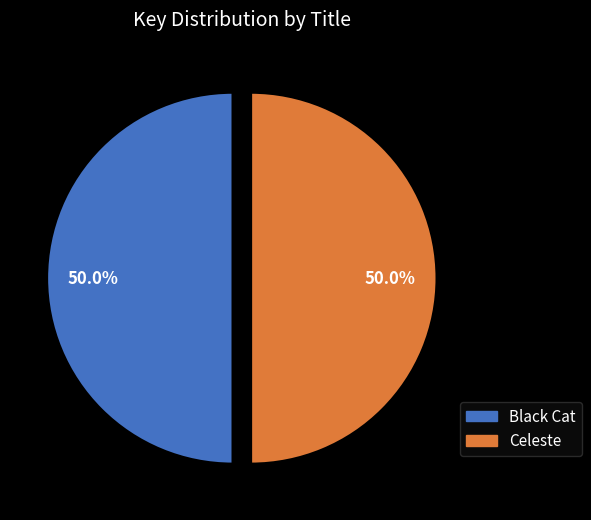

Approximately how many times larger is the value at Black Cat compared to Celeste?

1.0